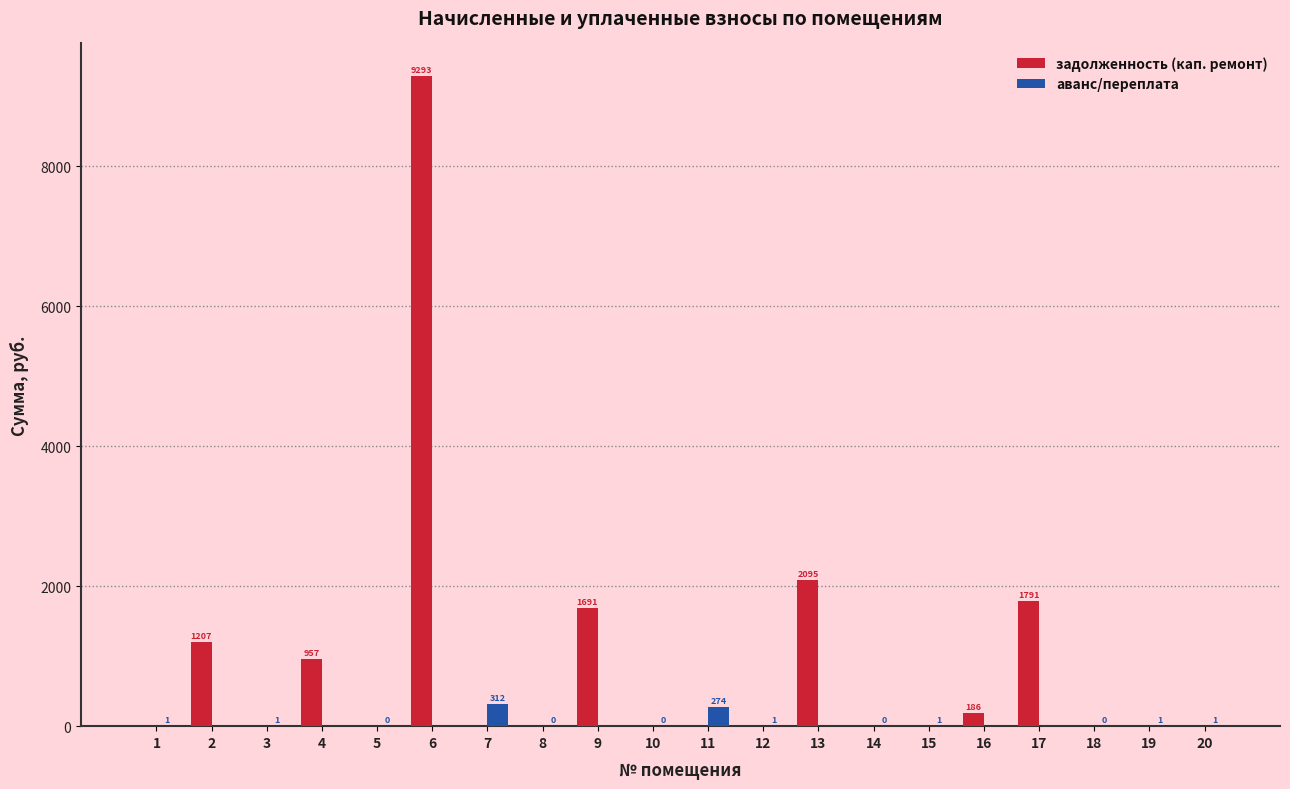

Where is задолженность (кап. ремонт) nearest to the value 4646?

13